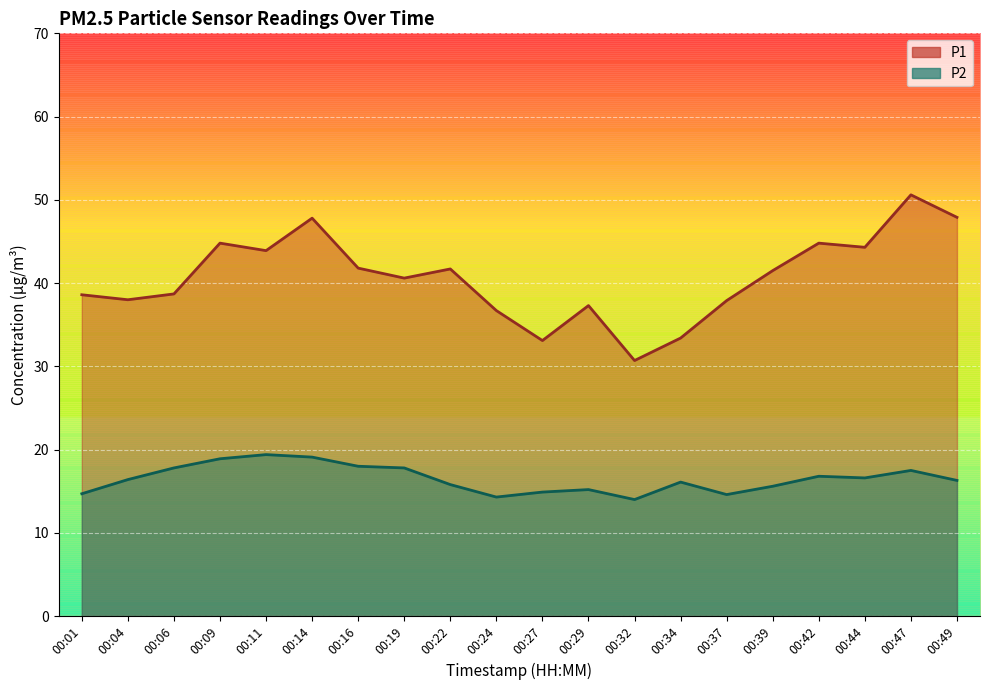

How many lines are shown in the chart?

2